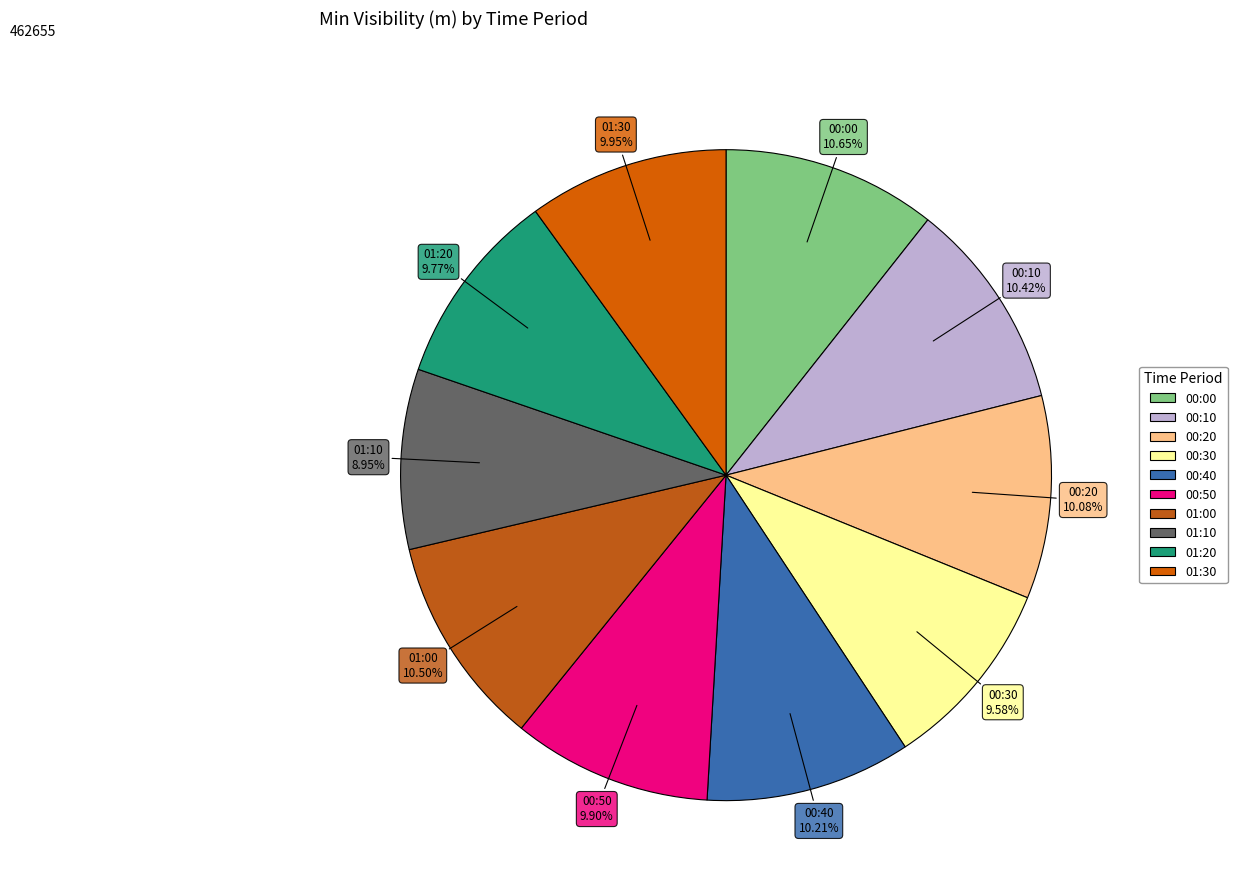

Is there a majority slice in this chart?

No